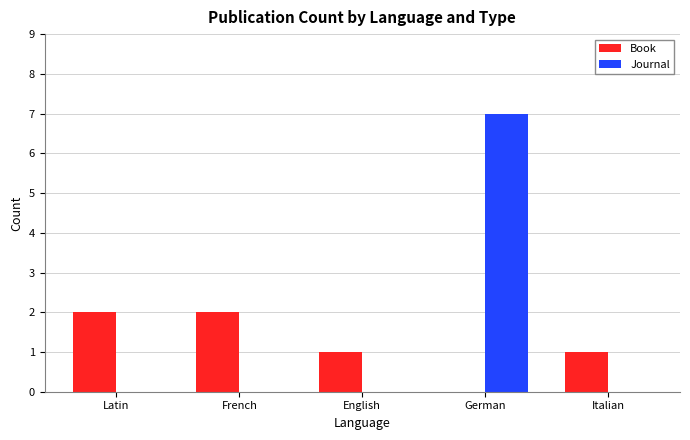

At which category is the sum across all series the highest?

German